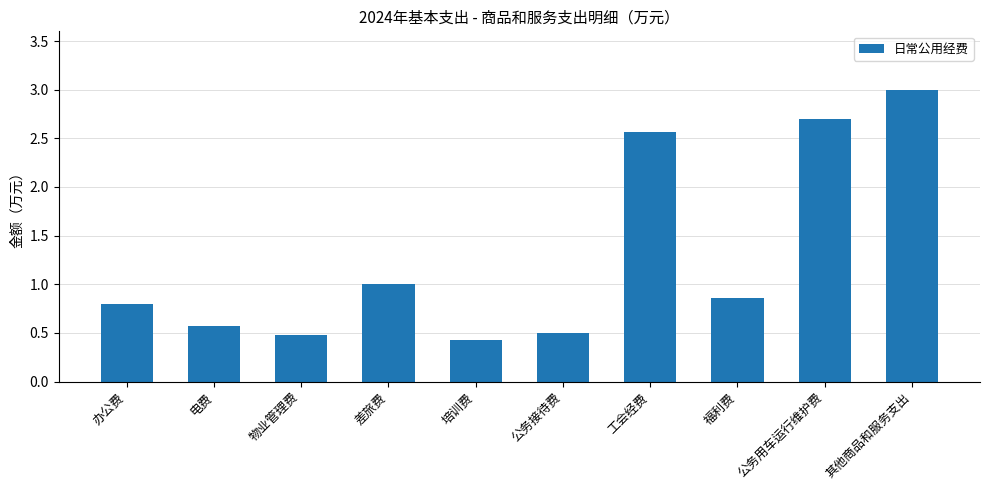

How many values are between 0 and 2?

7